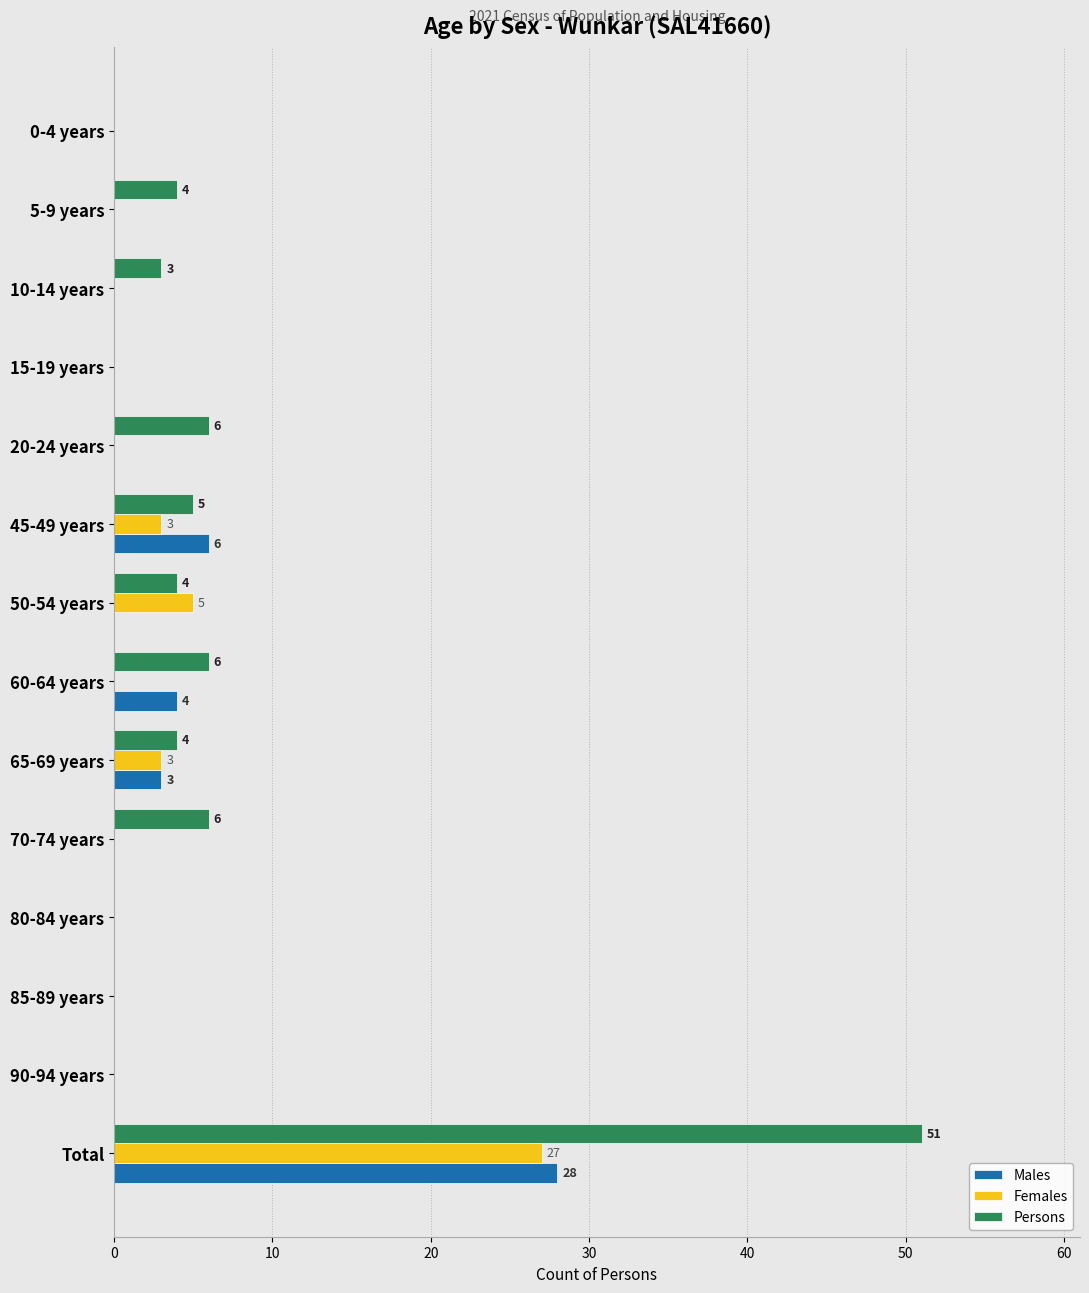

What is the greatest value displayed?

51